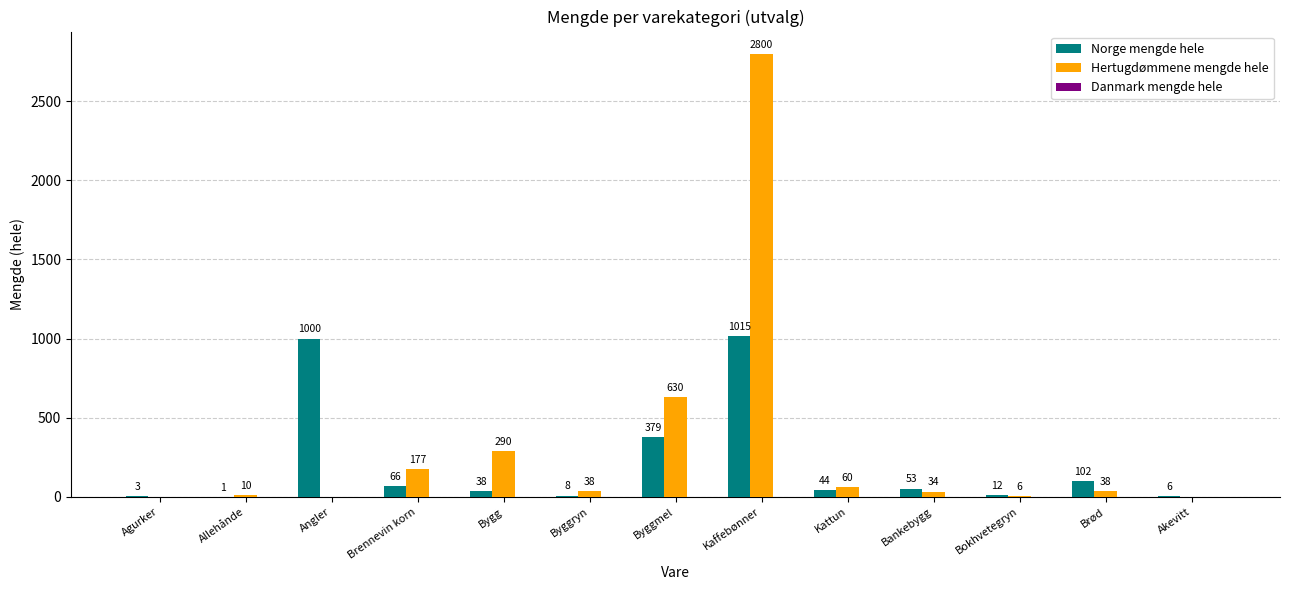

True or false: Norge mengde hele has a value of 12 at Bokhvetegryn.

True